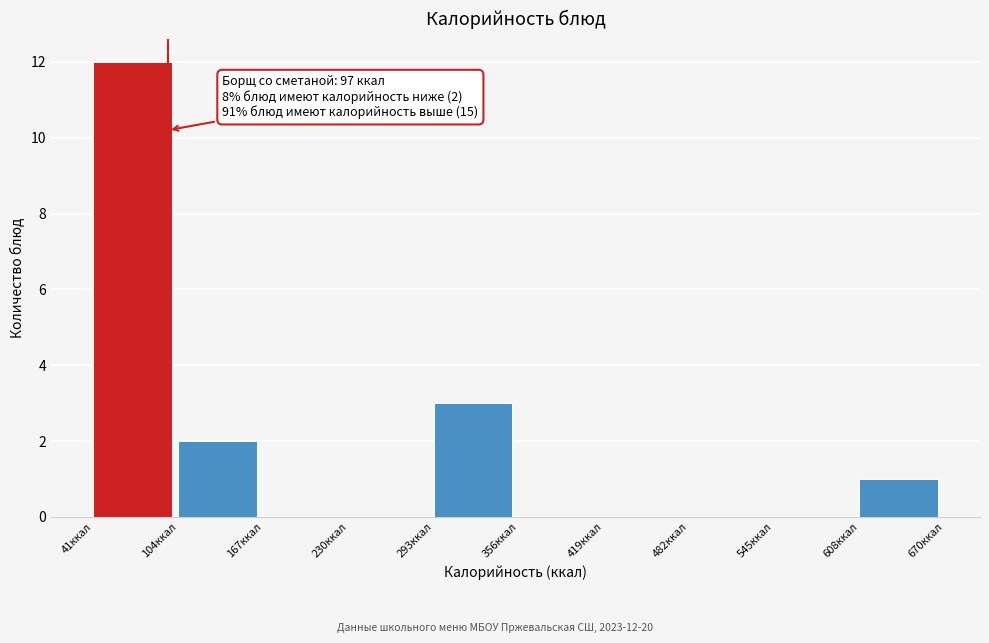

Which range on the x-axis has the tallest bar?

40 to 100